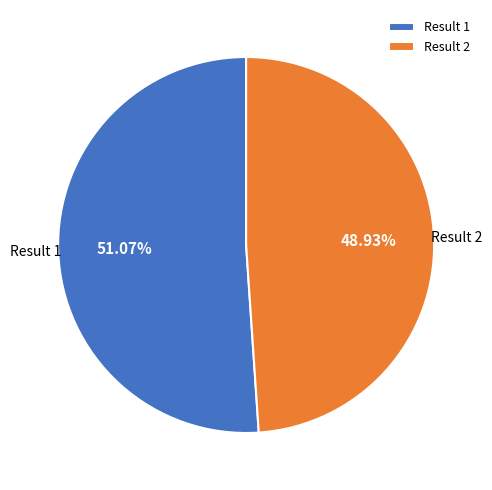

Between Result 1 and Result 2, which is larger?

Result 1